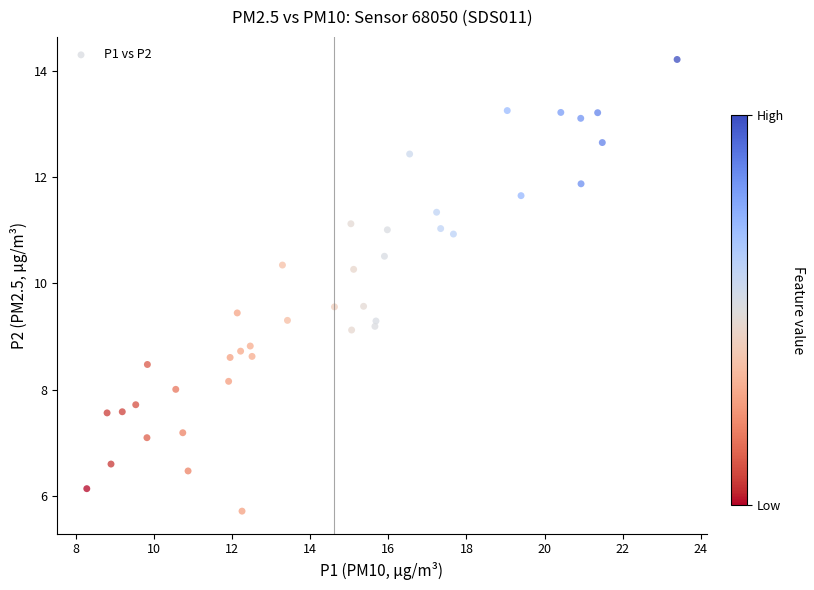

What is the range of X values (max minus min)?

15.1